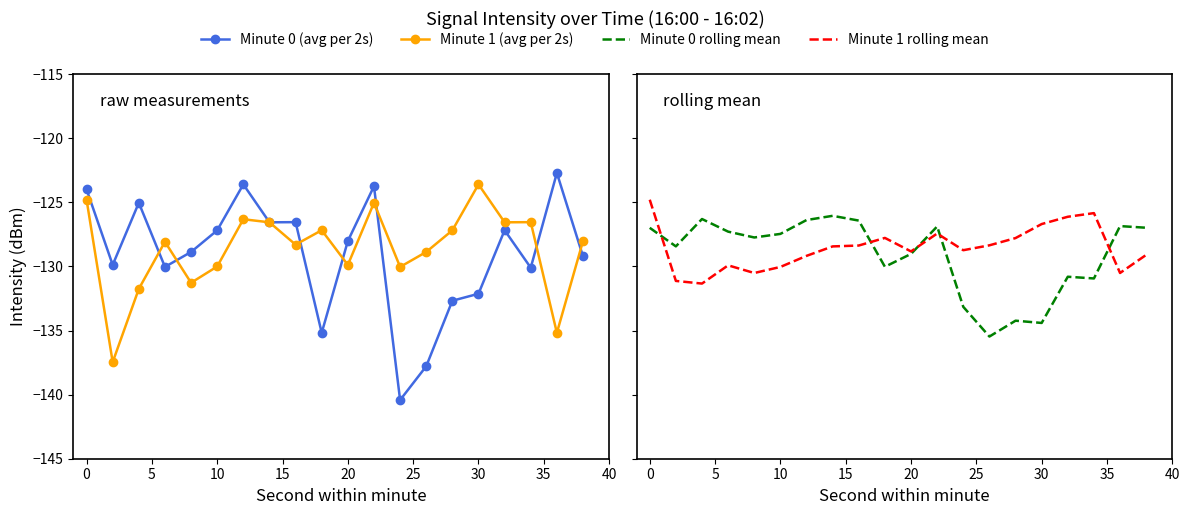

Which series has the widest spread of values?

Minute 0 (avg per 2s)